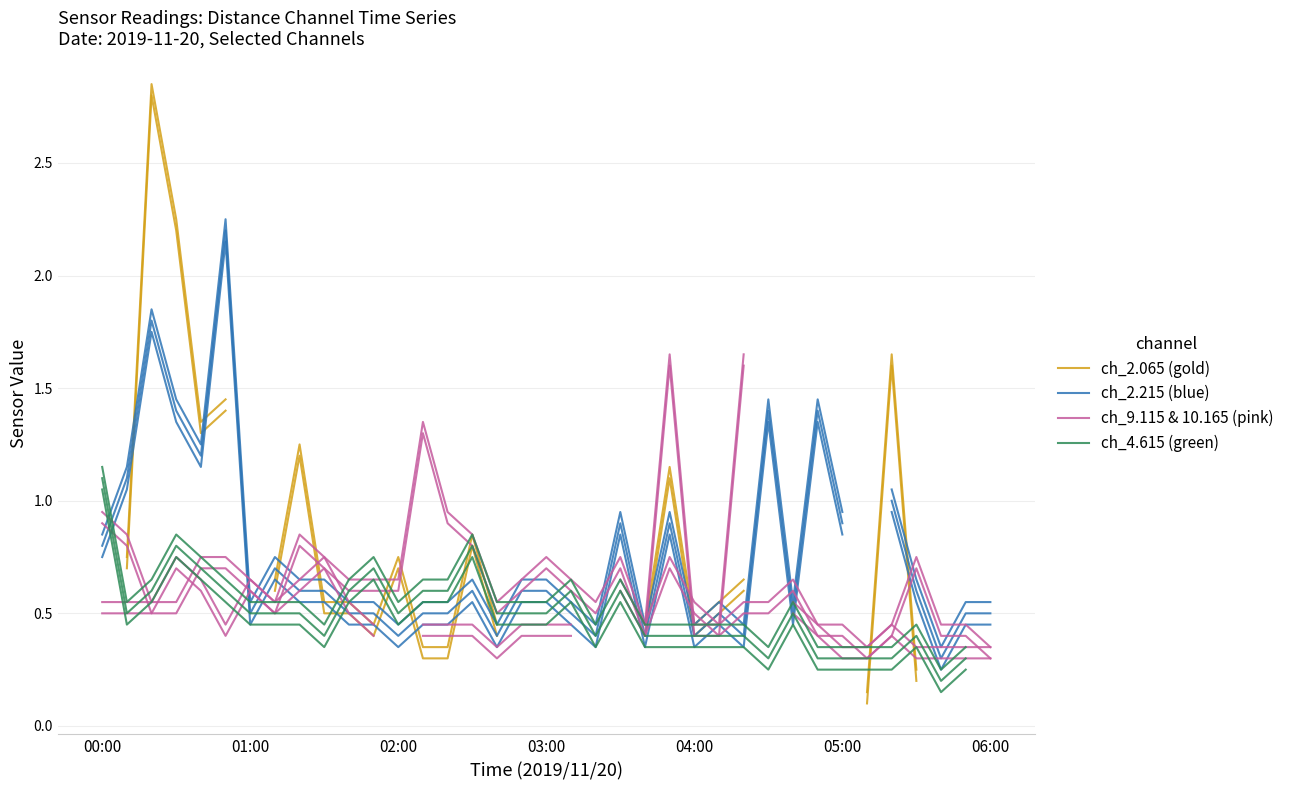

True or false: ch_2.215 (blue) has a value of 0.9 at 21.

True